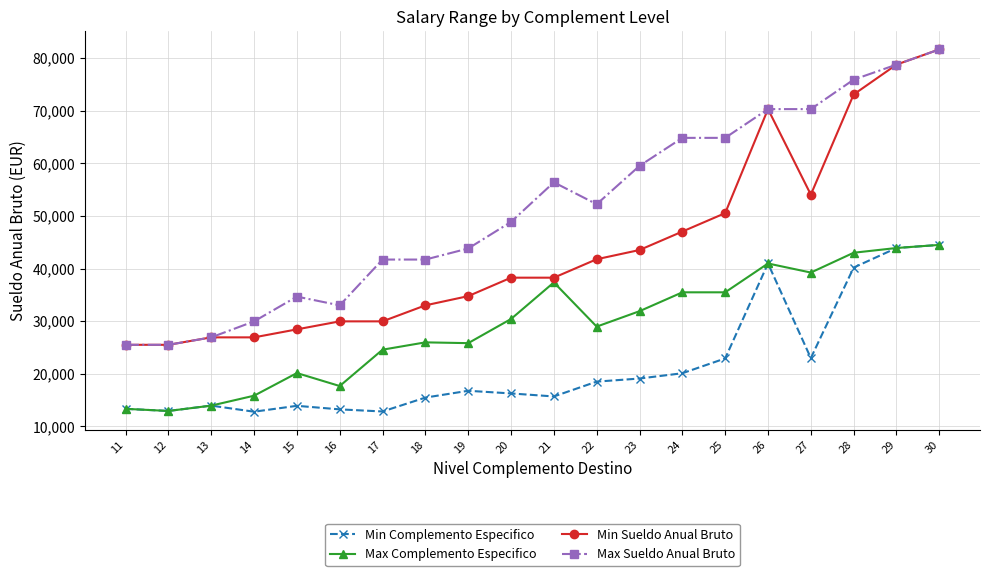

Which category has the highest value in the Min Sueldo Anual Bruto series?

30